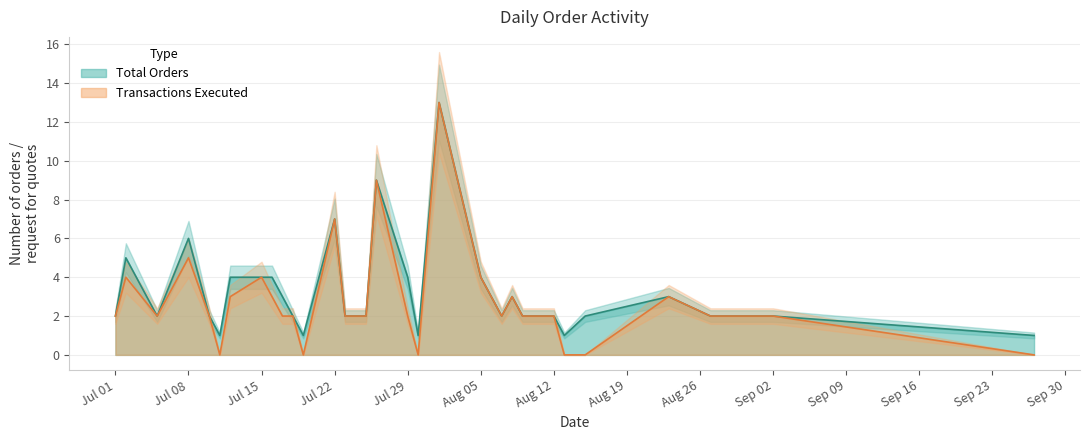

At which label is Transactions Executed closest to 4?

2019-07-02